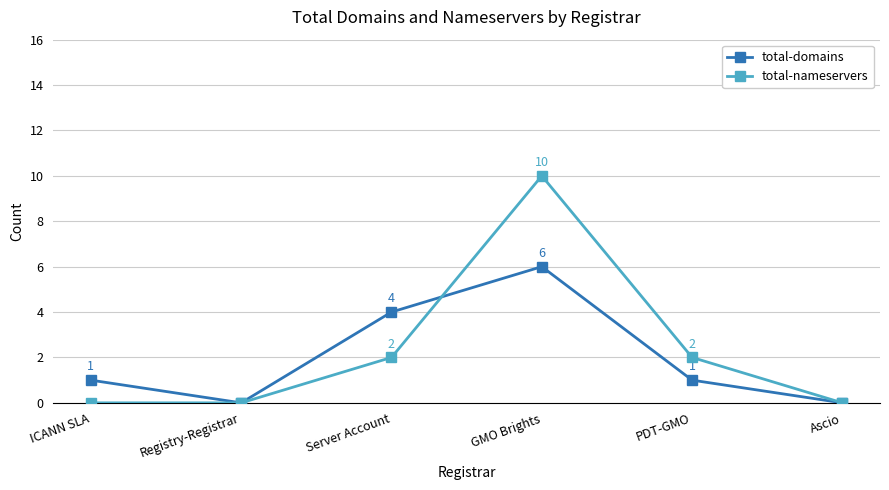

Rank the series by their maximum value, from lowest to highest.

total-domains, total-nameservers